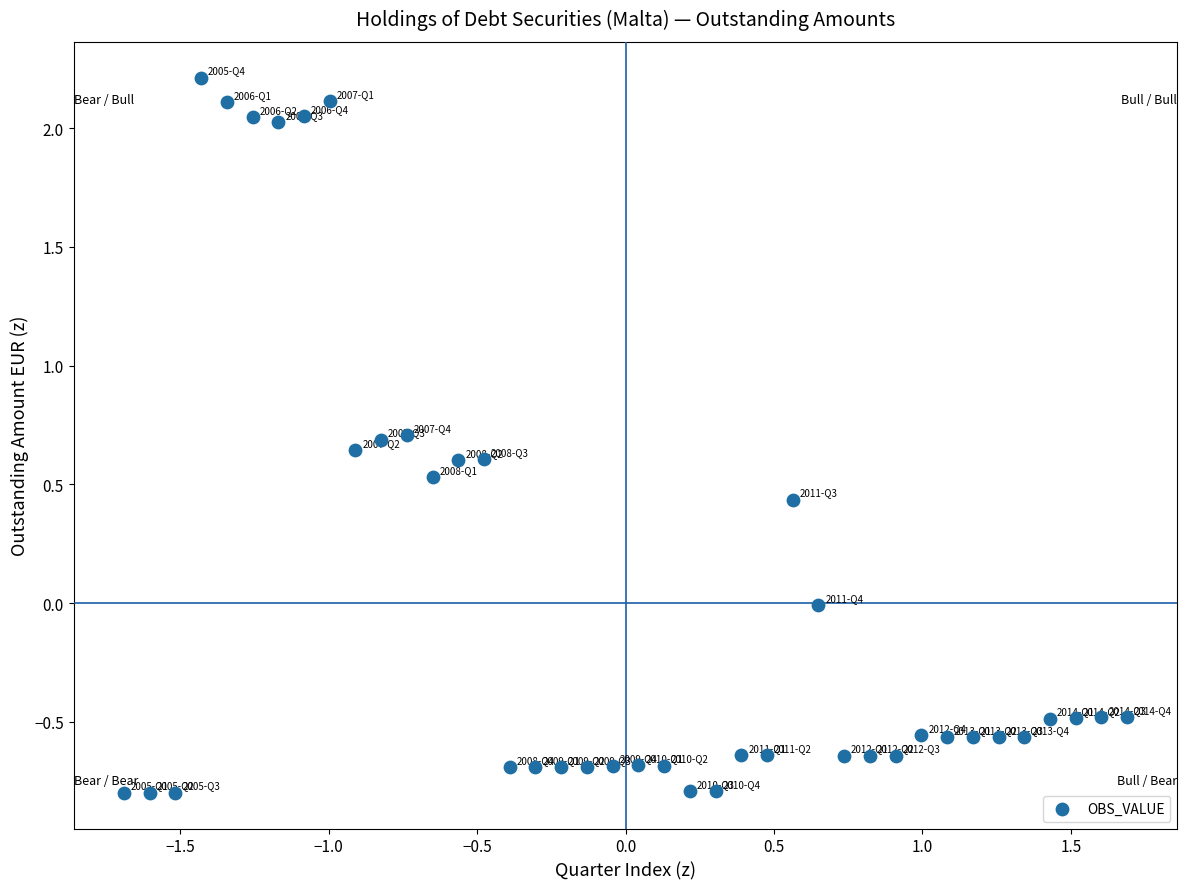

What is the range of X values (max minus min)?

3.4